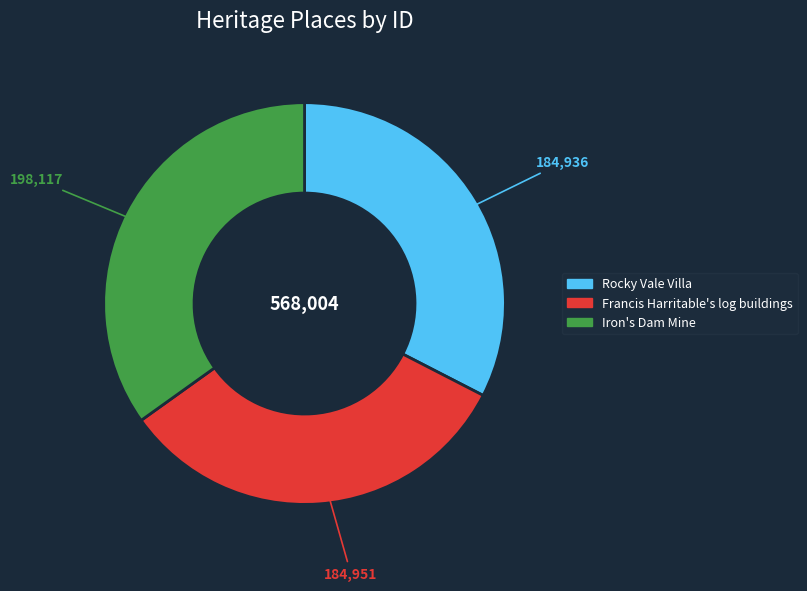

Is there any slice that represents more than half of the pie?

No